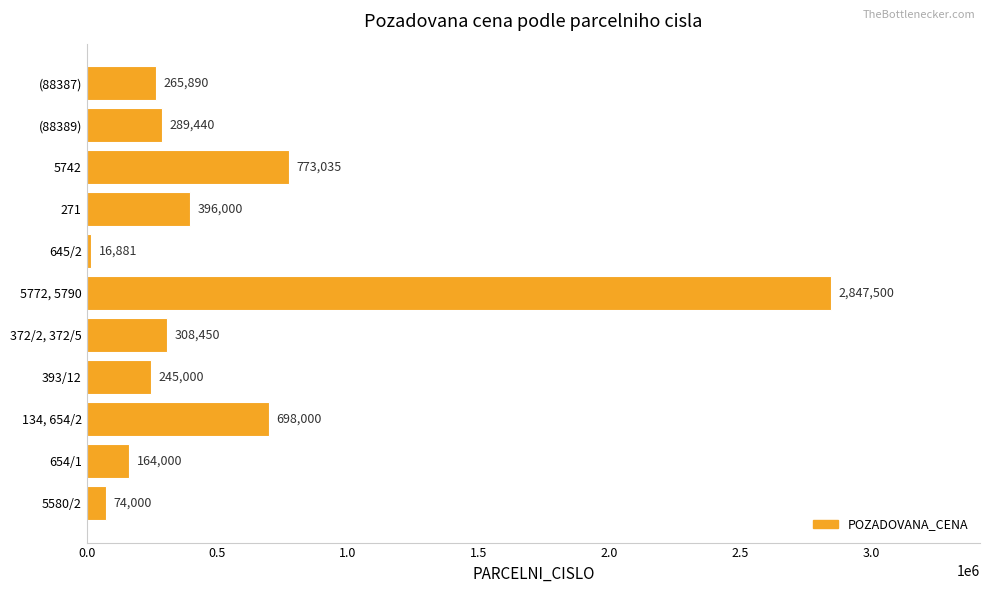

At which category does the chart reach its peak across all series?

5772, 5790